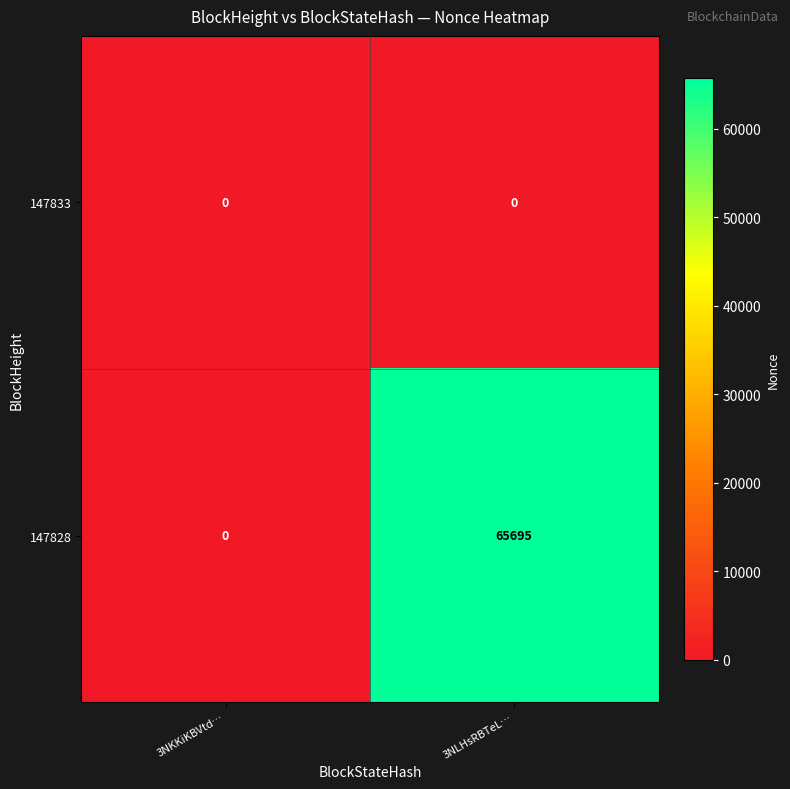

Which series has the largest total across all categories?

147828